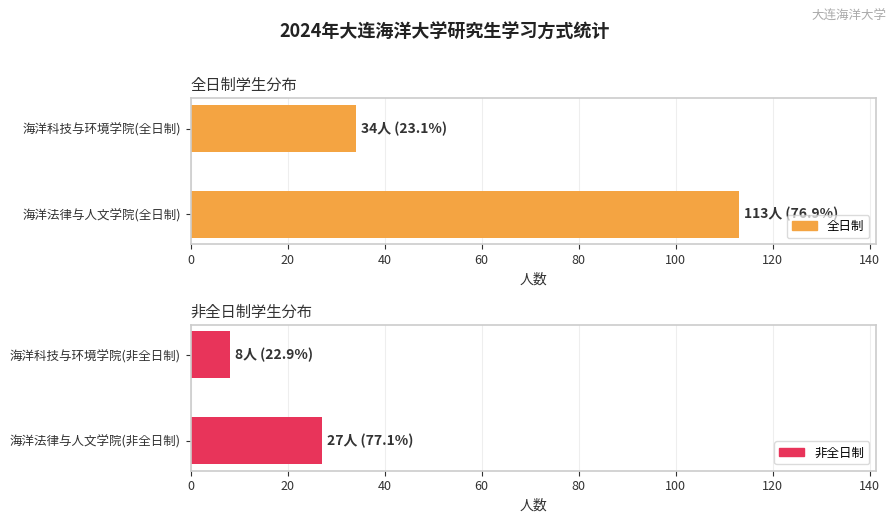

Reading left to right, extract all data points from this chart.

全日制: 113	34
非全日制: 27	8